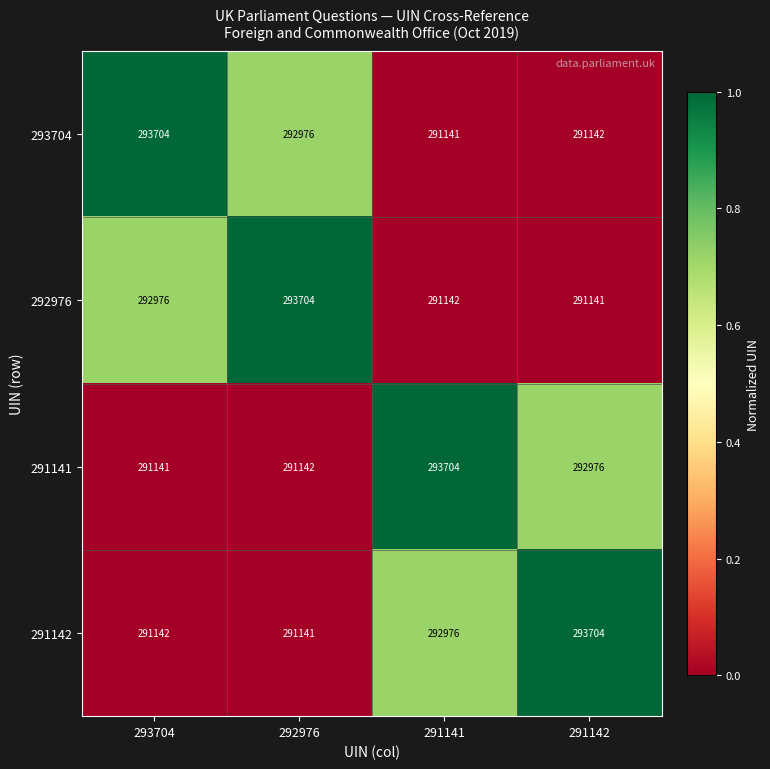

What is the sum of all 291142 values?

1168963